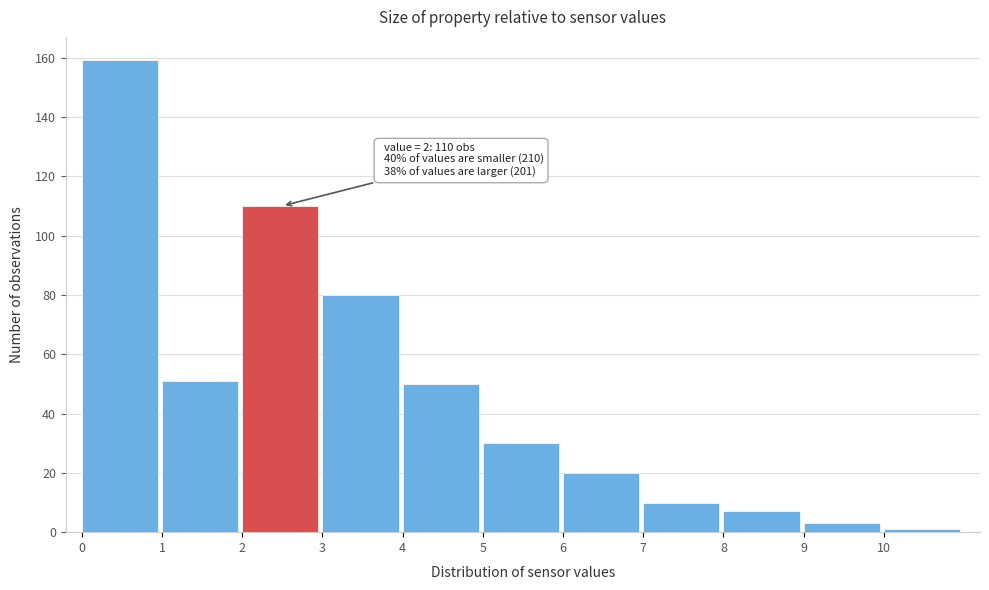

Which range on the x-axis has the tallest bar?

0 to 1